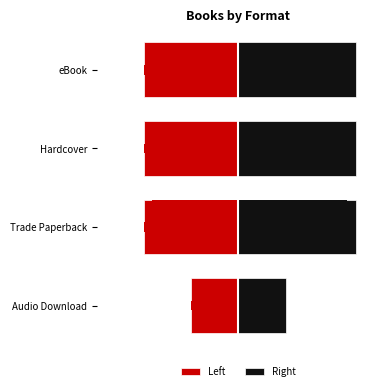

Does the chart contain stacked bars?

No